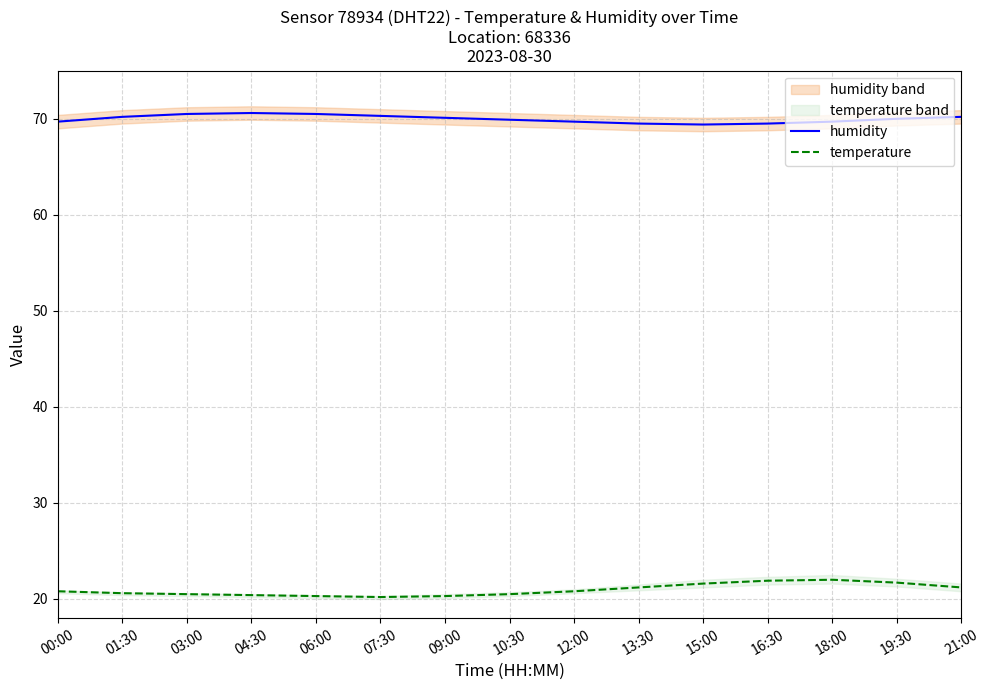

What are all the series names shown in the legend?

humidity, temperature